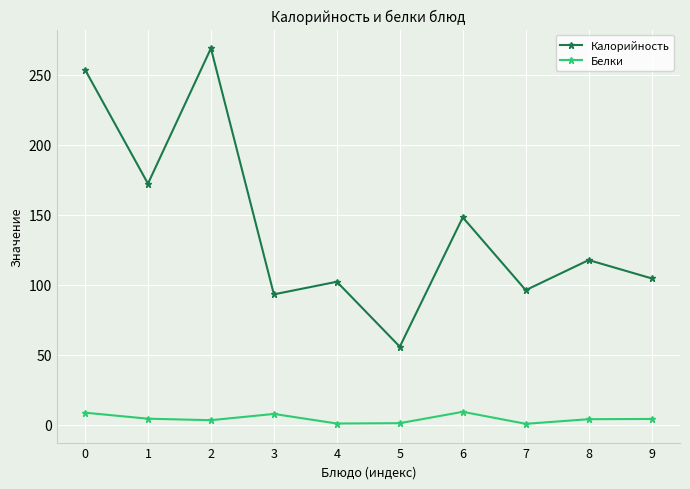

In Белки, how many points are lower than both neighbors (excluding endpoints)?

3